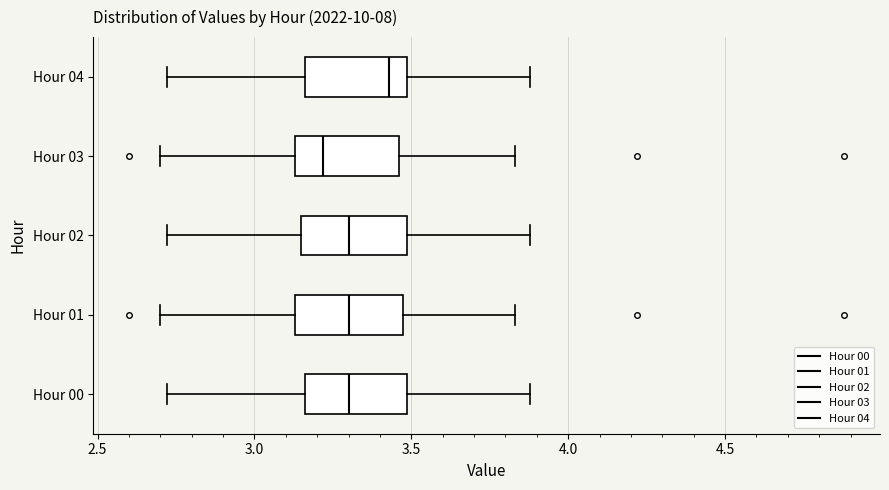

Reading bottom to top, transcribe this box plot: for each box, give where its median line is, the range the box spans, and where its two whiskers end, as read against the x-axis. The values are not printed on the chart, so give them approximately, as read against the axis.

Hour 00: median 3.30, box 3.15 to 3.50, whiskers 2.70 to 3.90
Hour 01: median 3.30, box 3.15 to 3.50, whiskers 2.70 to 3.85
Hour 02: median 3.30, box 3.15 to 3.50, whiskers 2.70 to 3.90
Hour 03: median 3.20, box 3.15 to 3.45, whiskers 2.70 to 3.85
Hour 04: median 3.45, box 3.15 to 3.50, whiskers 2.70 to 3.90